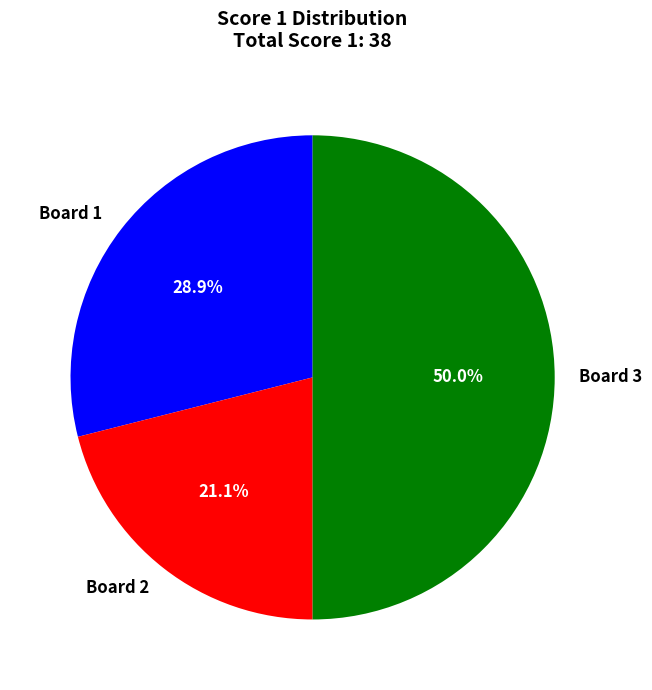

To the nearest percent, what portion does Board 3 represent?

50%